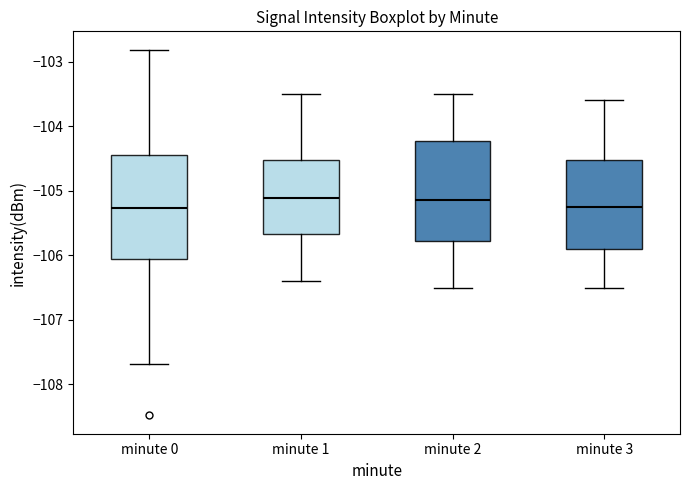

Reading left to right, read every box against the y-axis: the position of its median line, the range the box covers, and the ends of its whiskers. The values are not printed on the chart, so give them approximately, as read against the axis.

minute 0: median -105.3, box -106.1 to -104.4, whiskers -107.7 to -102.8
minute 1: median -105.1, box -105.7 to -104.5, whiskers -106.4 to -103.5
minute 2: median -105.1, box -105.8 to -104.2, whiskers -106.5 to -103.5
minute 3: median -105.2, box -105.9 to -104.5, whiskers -106.5 to -103.6